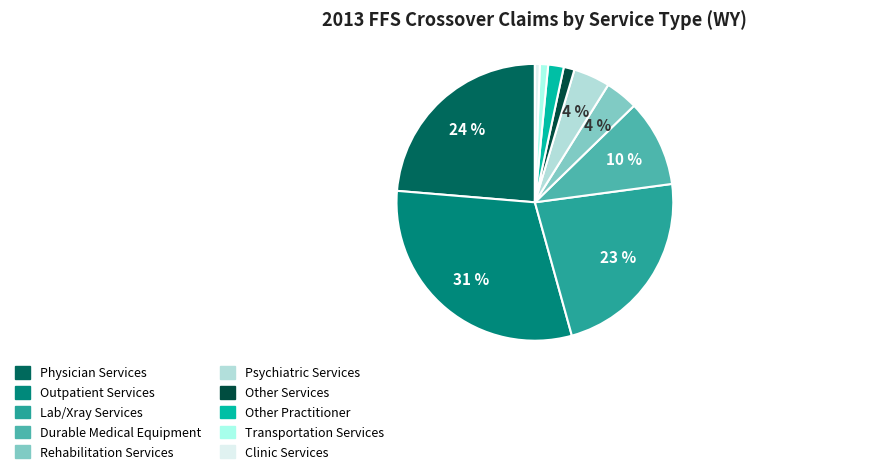

How many segments does this pie chart have?

10